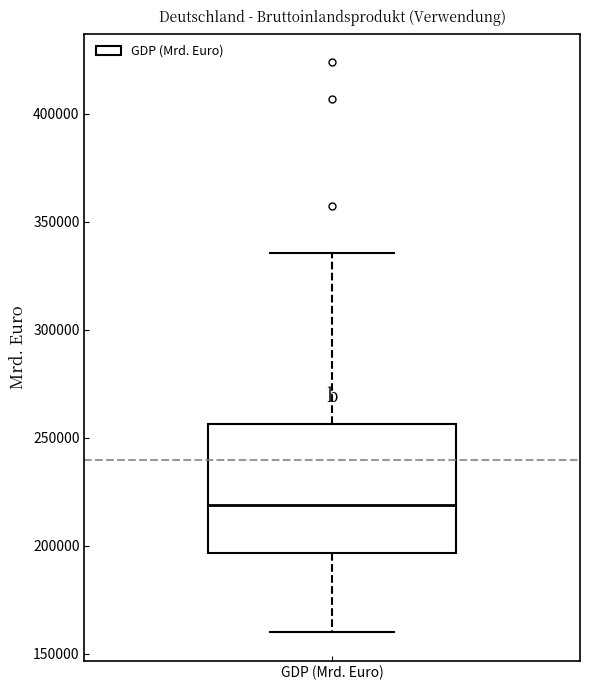

Read this box plot against the y-axis: the position of the median line, the range covered by the box, and the ends of both whiskers. The values are not printed on the chart, so give them approximately, as read against the axis.

median 220000, box 195000 to 255000, whiskers 160000 to 335000